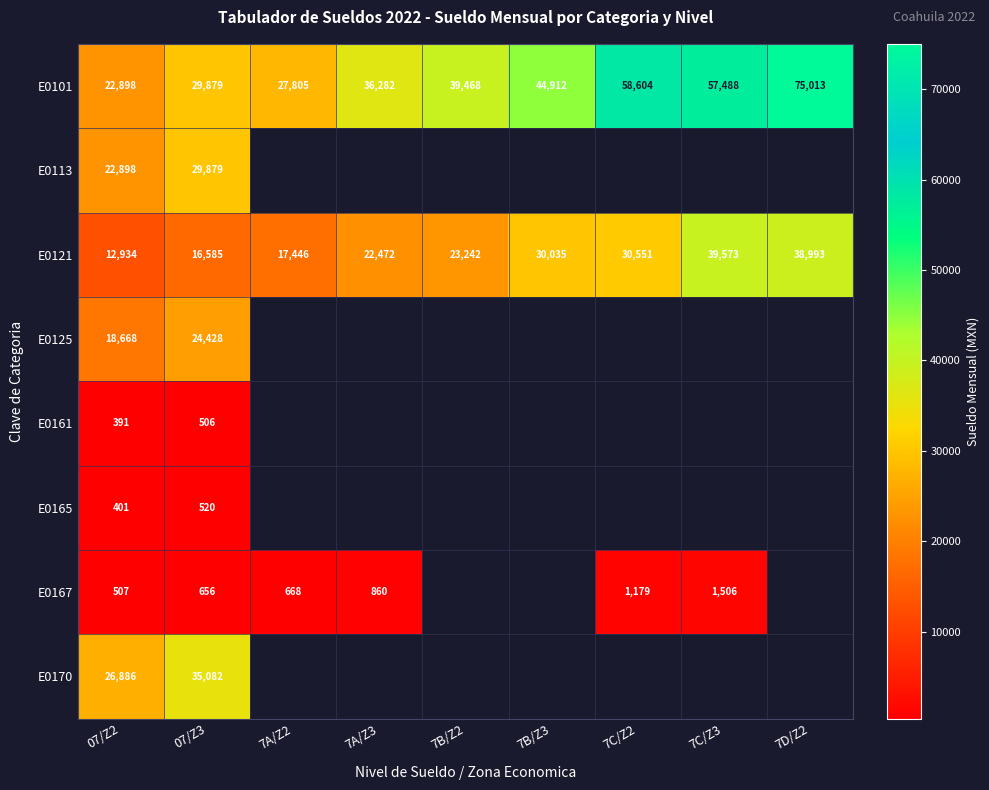

At how many categories does at least one series exceed 69783?

1